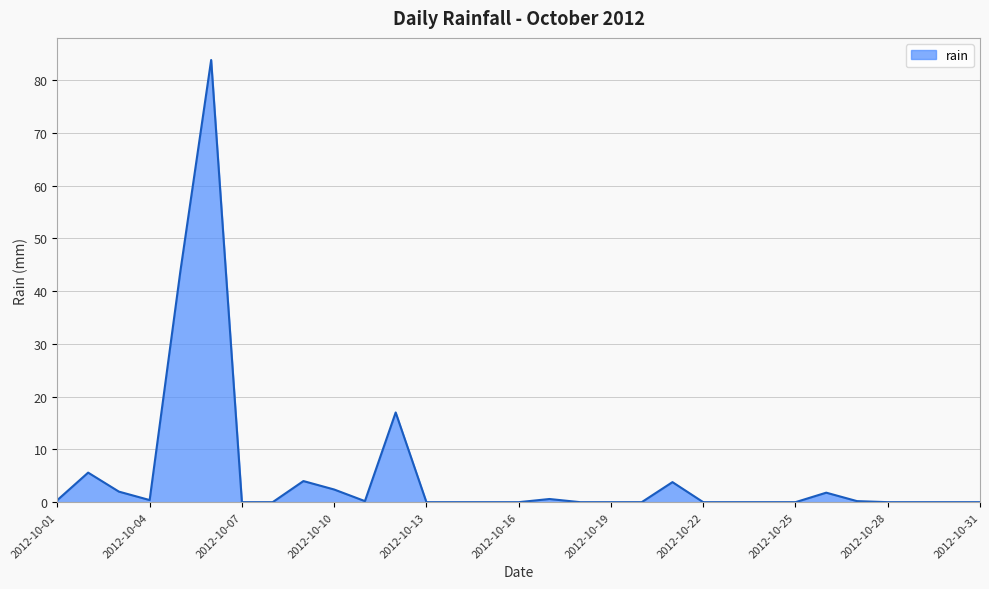

What is the maximum value shown in the chart?

83.8